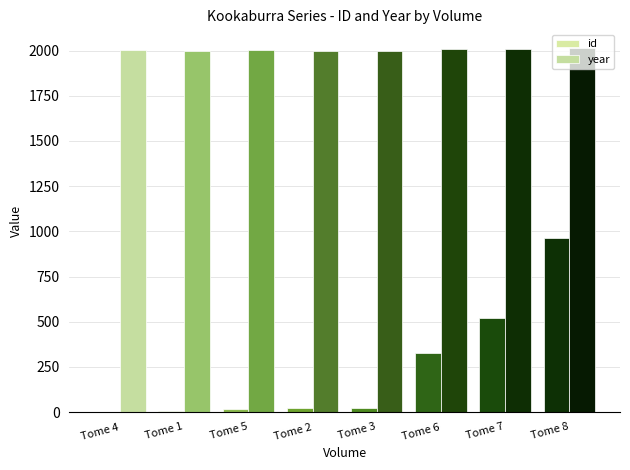

What is the sum of all year values?

16043